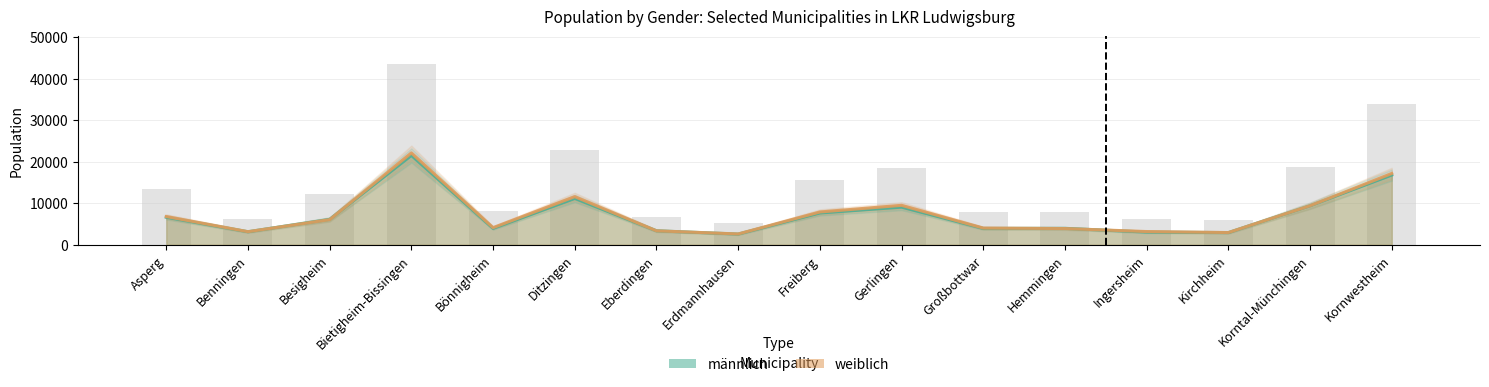

What is the average value of the männlich series?

7213